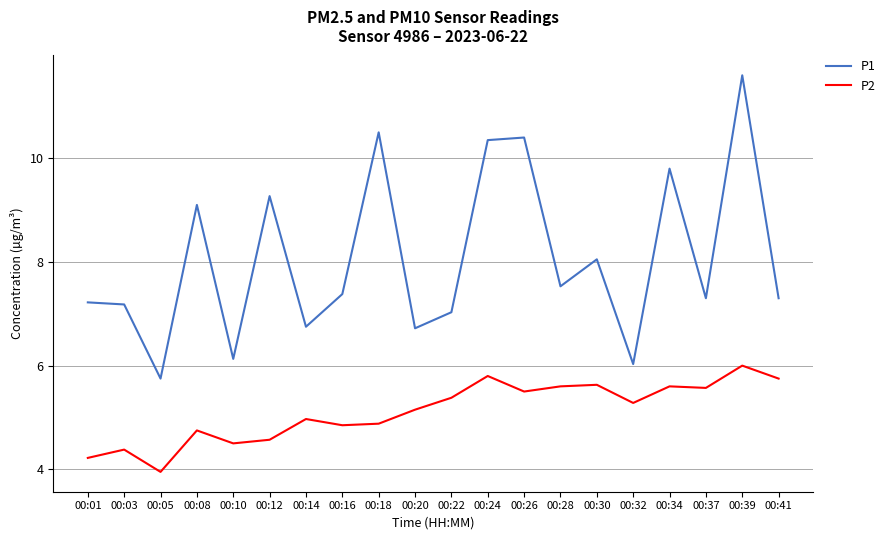

What is the minimum value for P1?

5.8